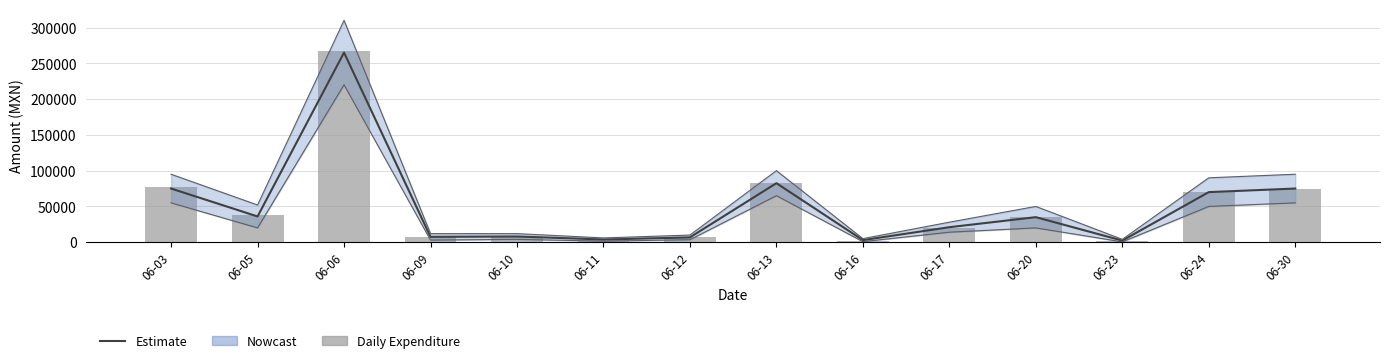

Reading left to right, list all the values displayed in this chart.

Estimate: 06-03=75000.0	06-05=36000.0	06-06=265000.0	06-09=7500.0	06-10=8000.0	06-11=3750.0	06-12=6750.0	06-13=82500.0	06-16=2900.0	06-17=21000.0	06-20=35000.0	06-23=2250.0	06-24=70000.0	06-30=75000.0
Daily Expenditure: 06-03=76925.0	06-05=37667.5	06-06=267359.0	06-09=7150.7	06-10=7709.9	06-11=3570.7	06-12=6886.9	06-13=82825.9	06-16=2315.0	06-17=20428.0	06-20=35184.2	06-23=1607.0	06-24=70841.1	06-30=74265.6